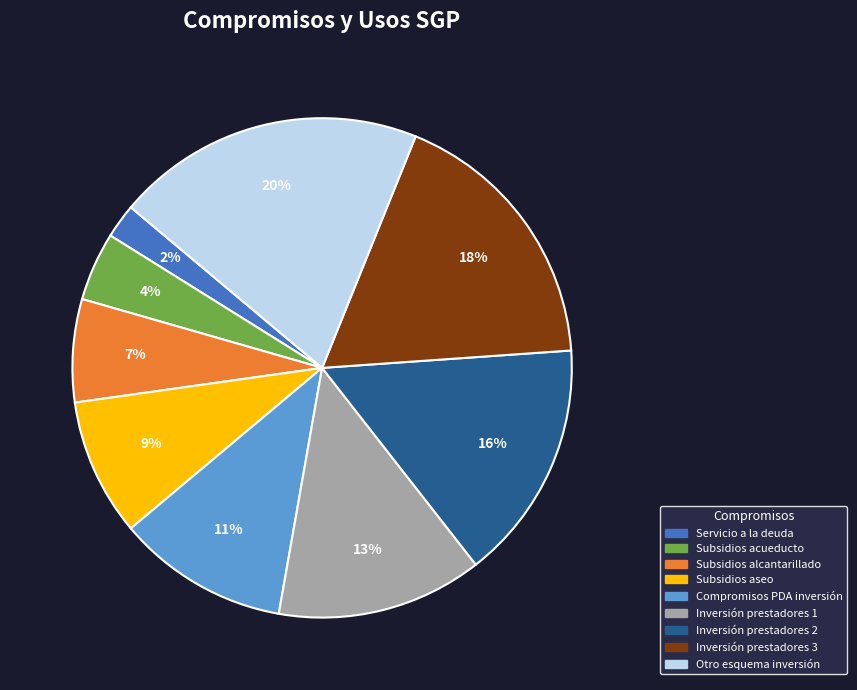

What is the largest slice in the pie chart?

Otro esquema inversión